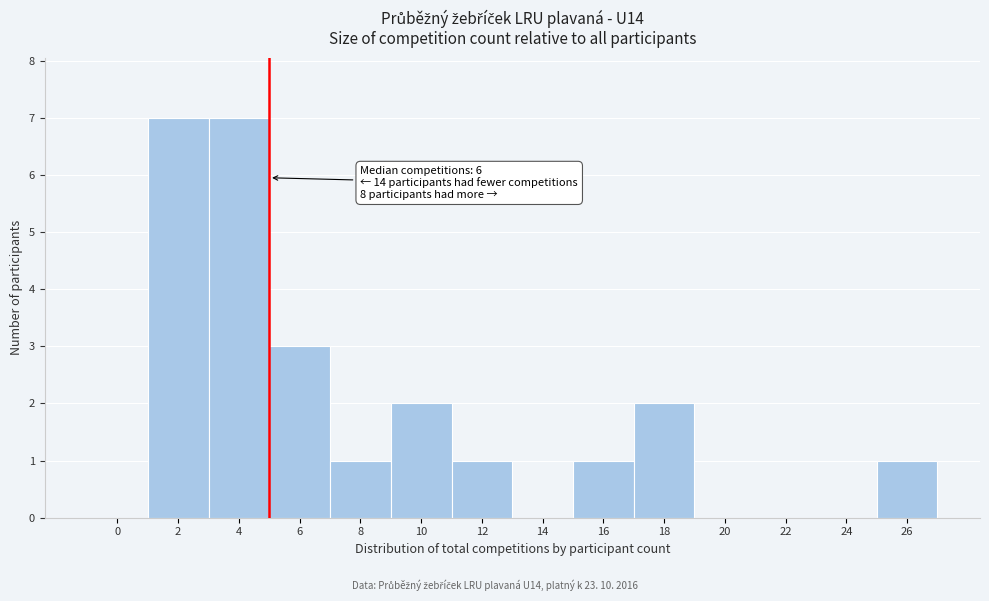

Reading left to right, extract all data points from this chart.

0=0	2=7	4=7	6=3	8=1	10=2	12=1	14=0	16=1	18=2	20=0	22=0	24=0	26=1